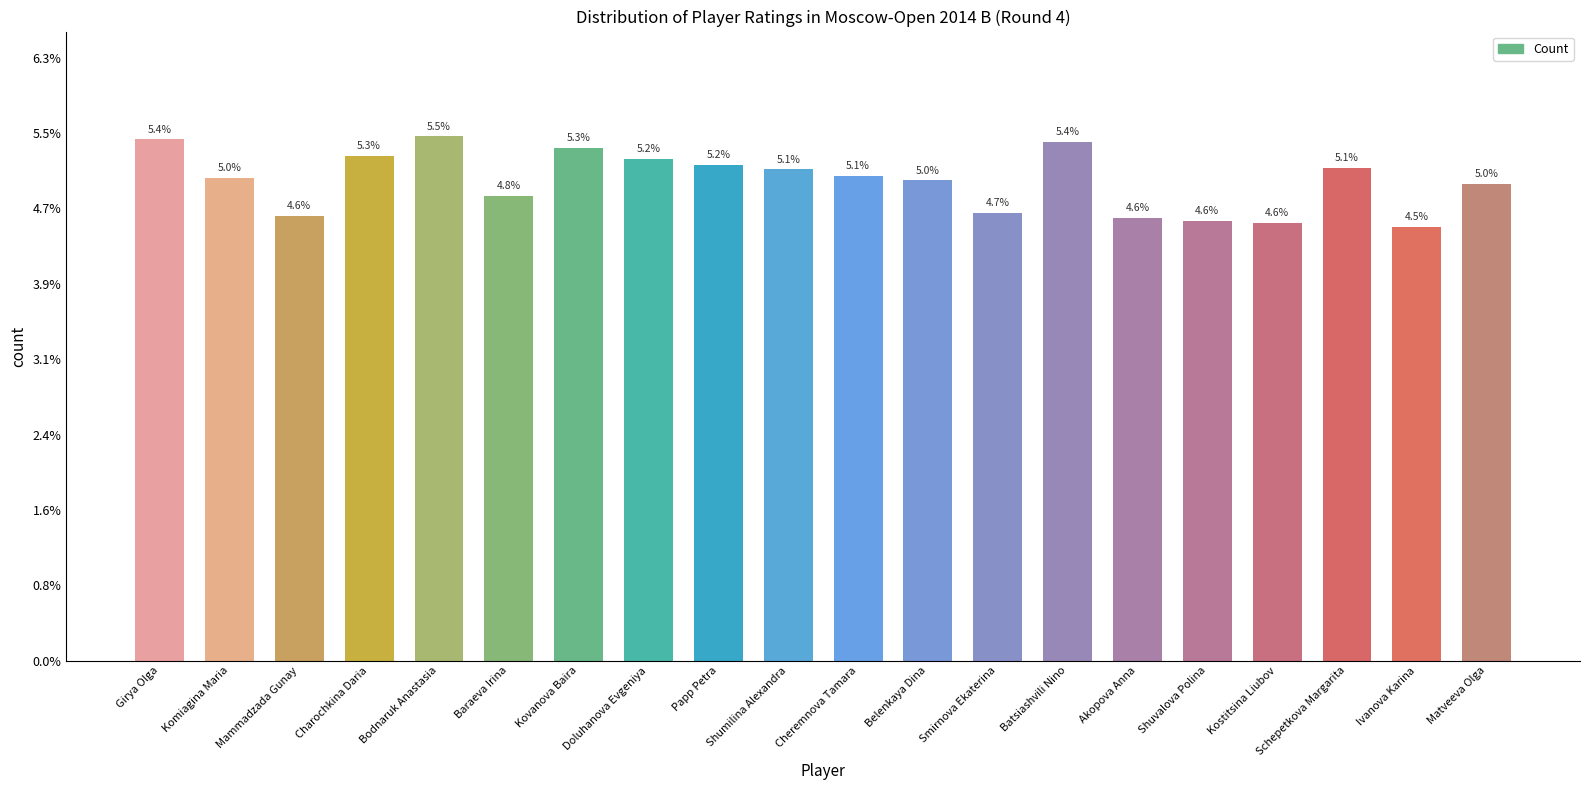

Does the chart contain stacked bars?

No